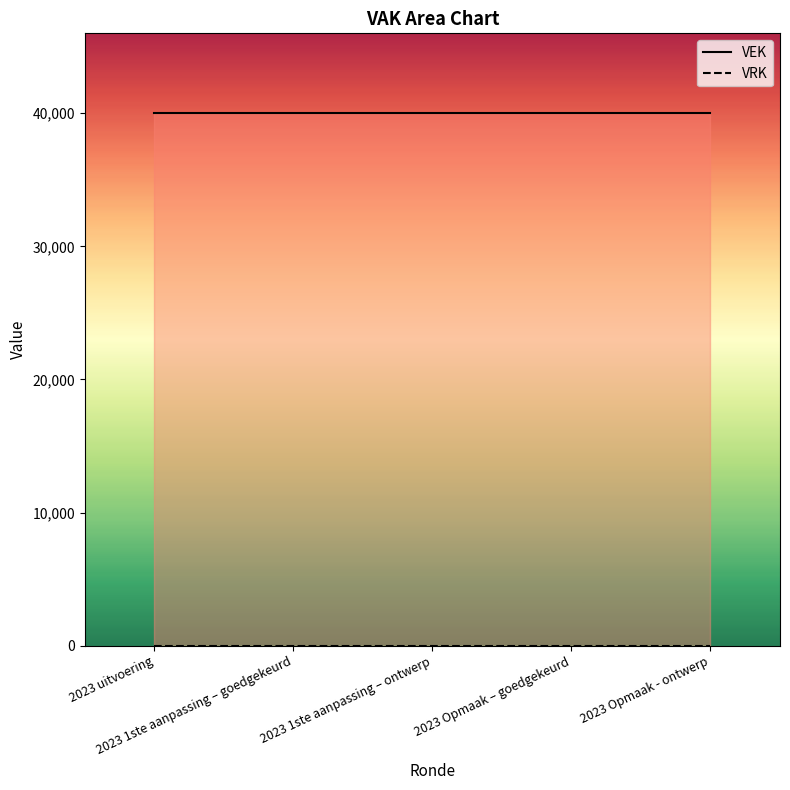

The value of VRK at 2023 uitvoering is 0. True or false?

True